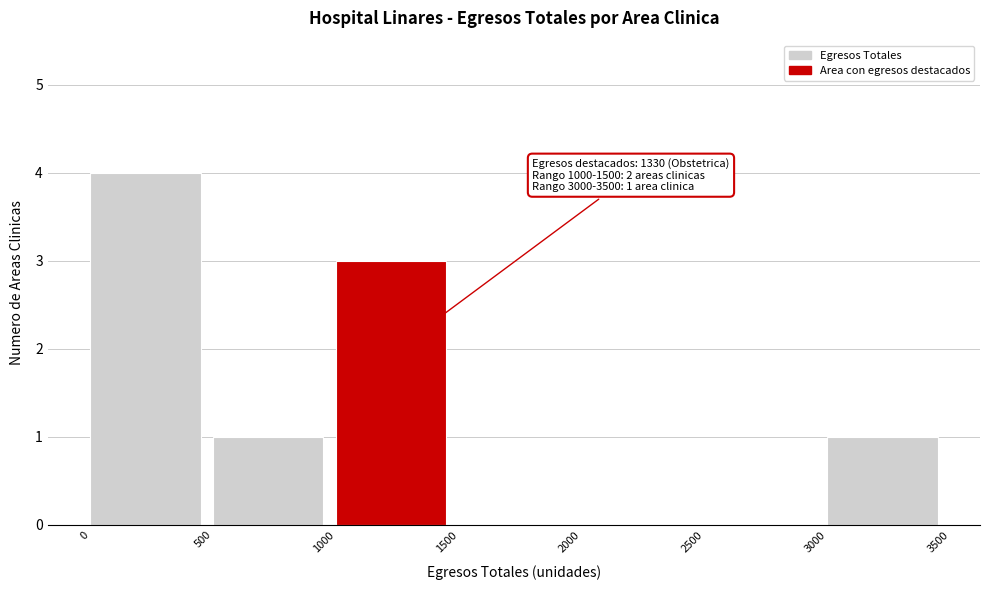

Which range on the x-axis has the tallest bar?

0 to 500